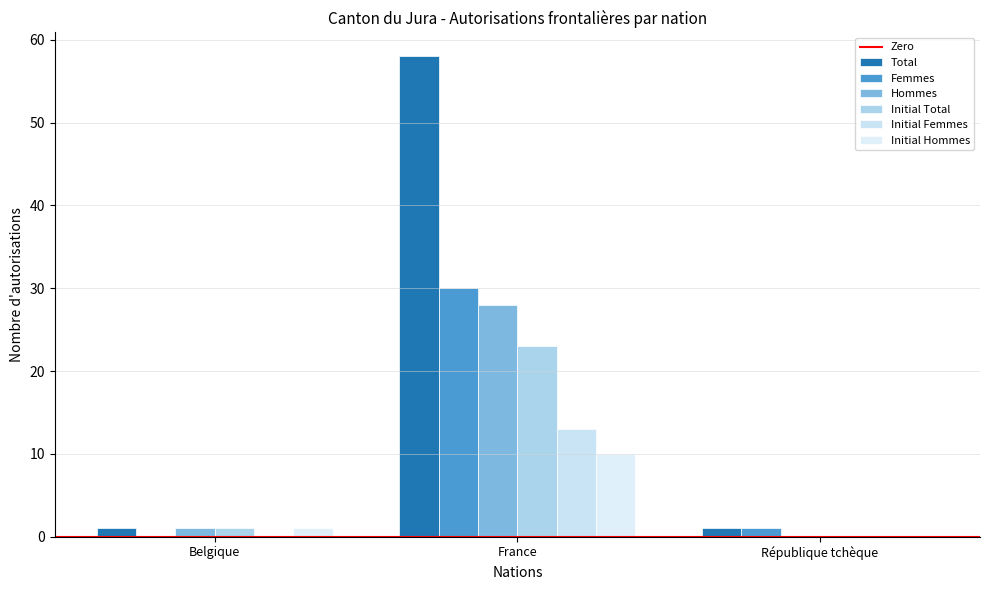

How many groups of bars are there?

3